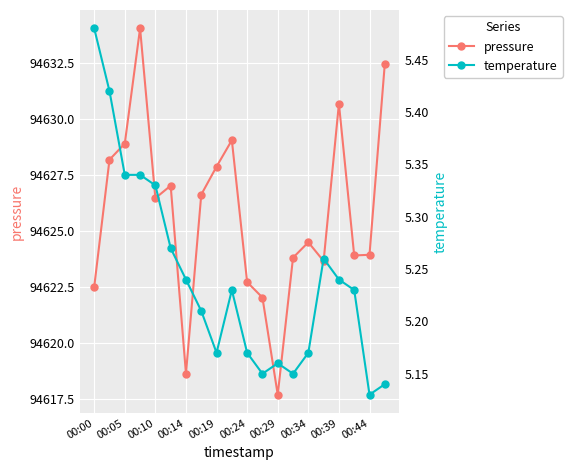

Which series has the widest spread of values?

pressure